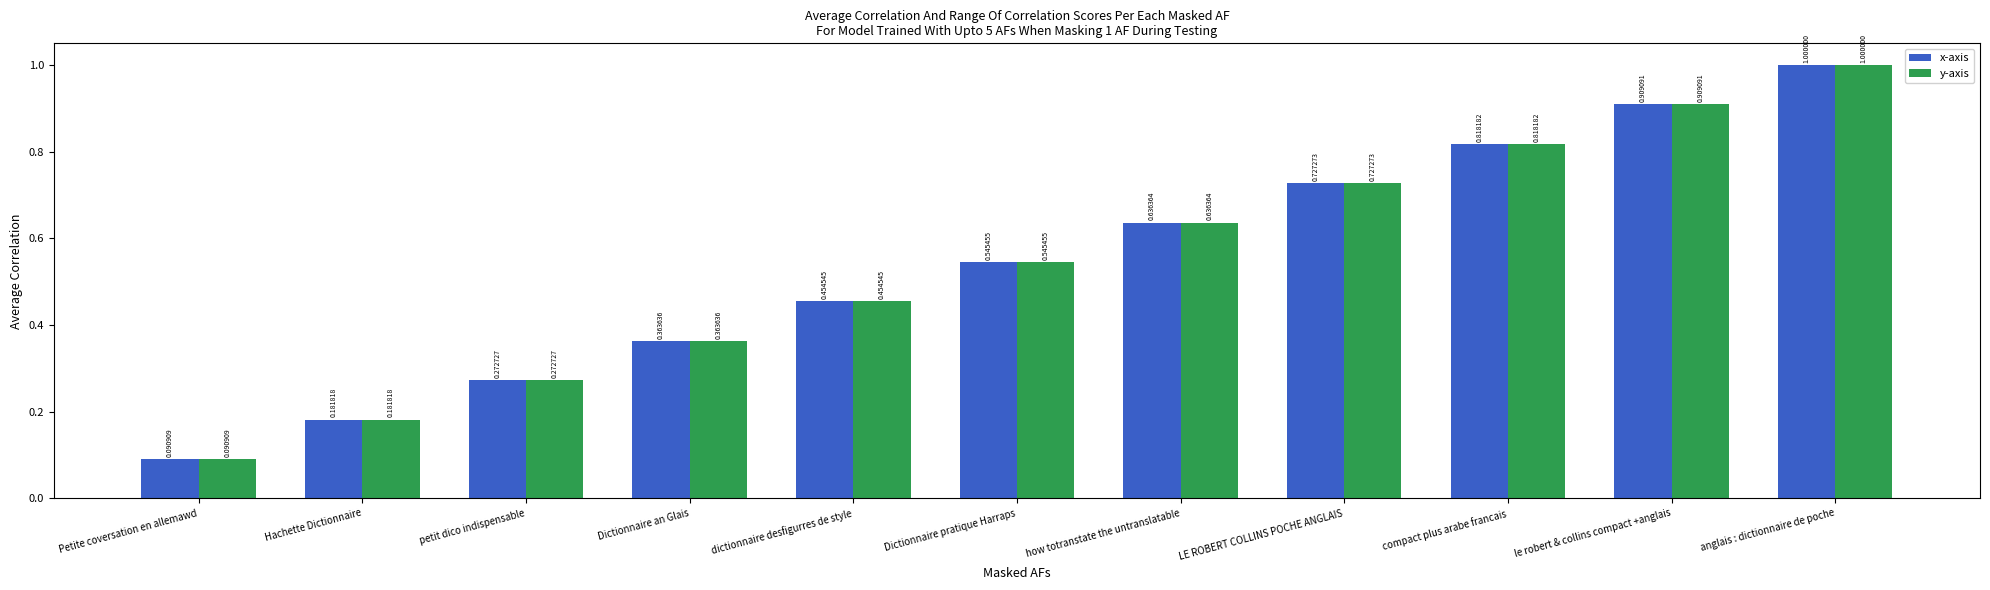

At how many categories does at least one series exceed 0?

11